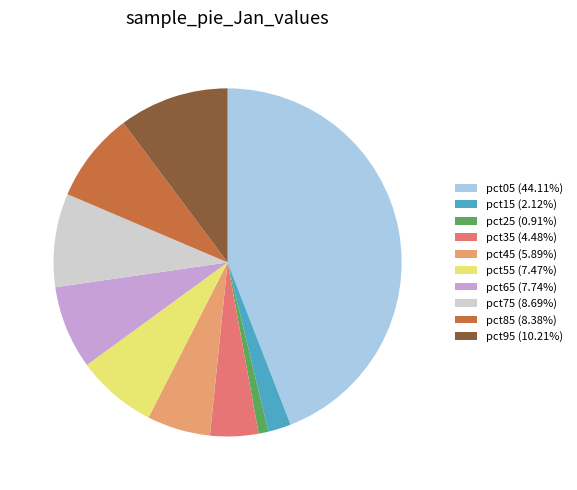

The pct45 slice represents 1% of the pie. True or false?

False